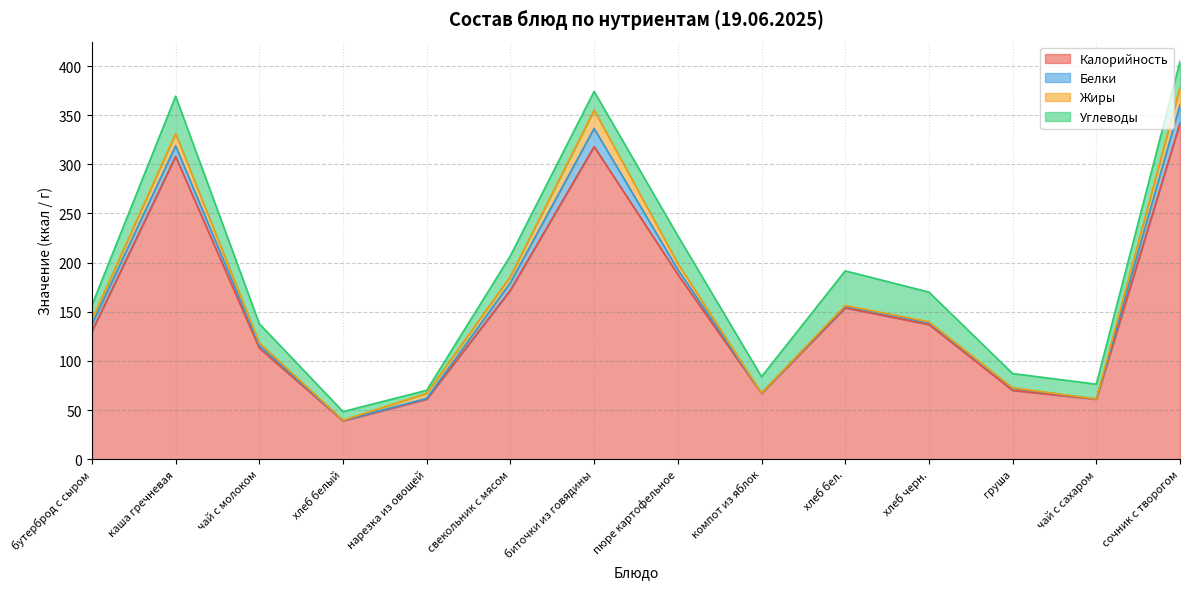

List the series in order of their peak value, highest first.

Калорийность, Углеводы, Жиры, Белки